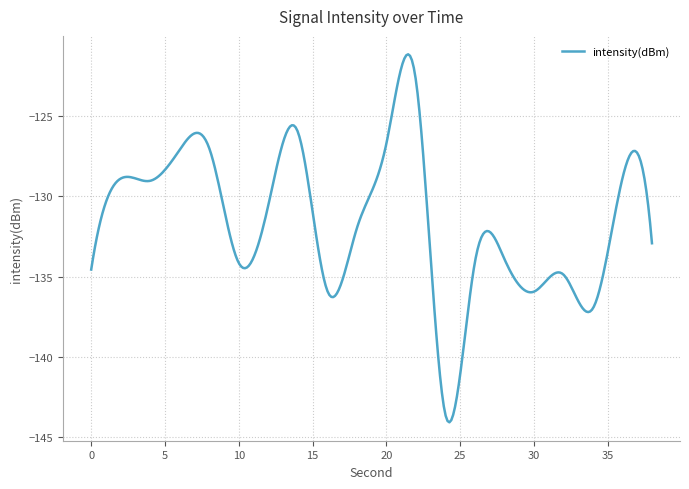

What is the average value?

-131.6